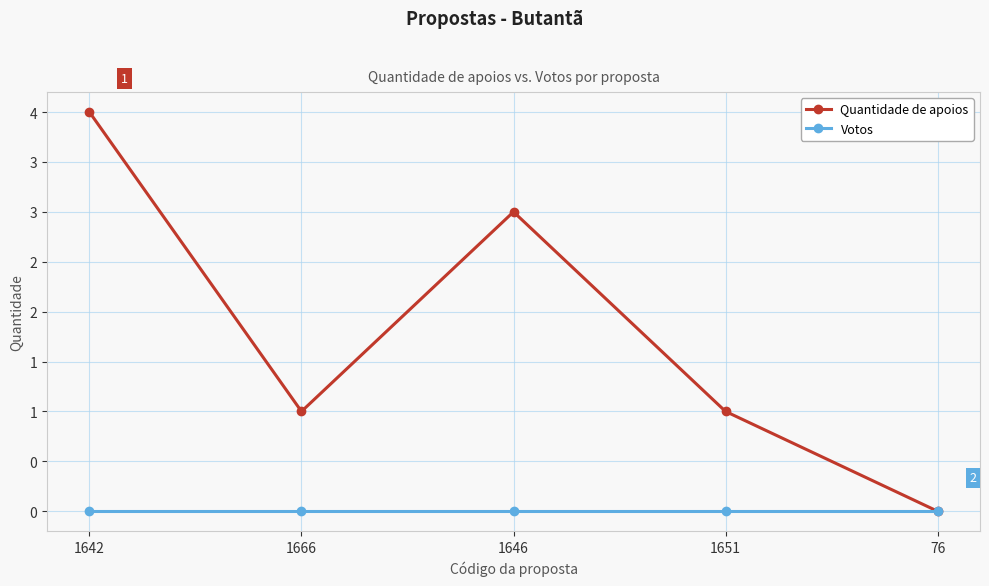

Which series changed the most between 1642 and 76?

Quantidade de apoios